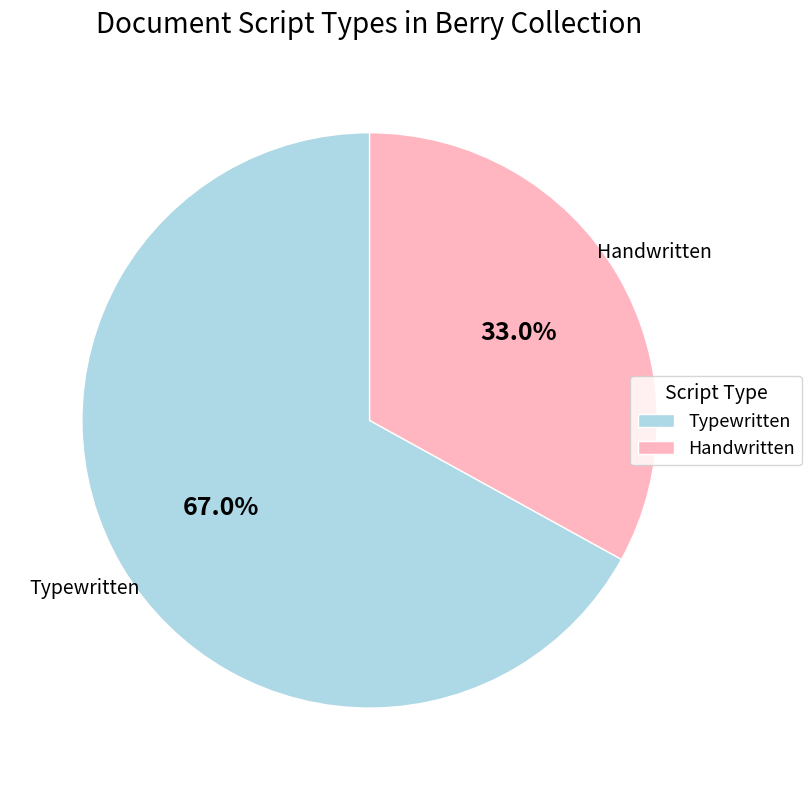

Which slice is the smallest?

Handwritten